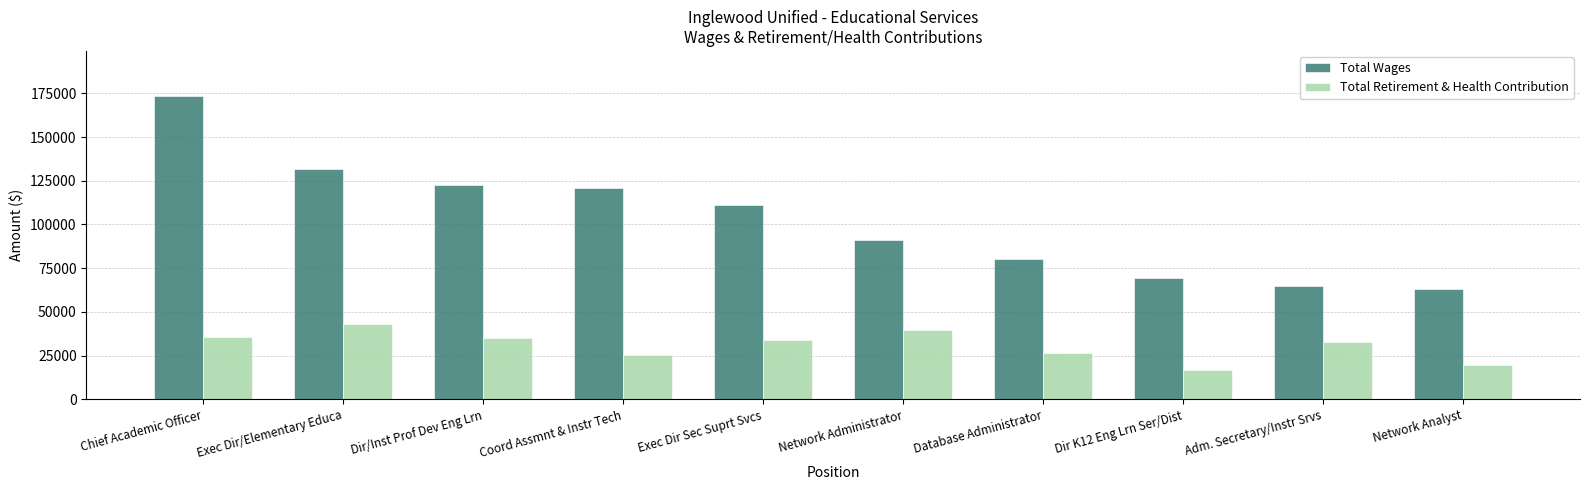

What is the value of the Total Wages bar at the 6th from the left?

91155